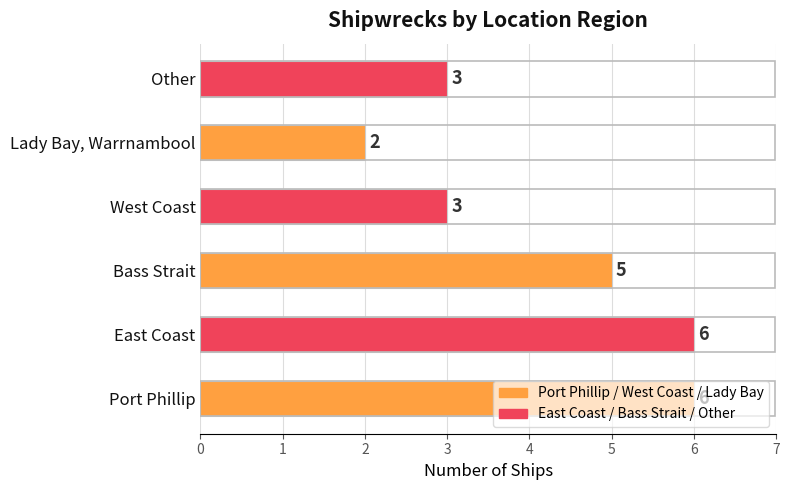

What is the sum of all values?

25